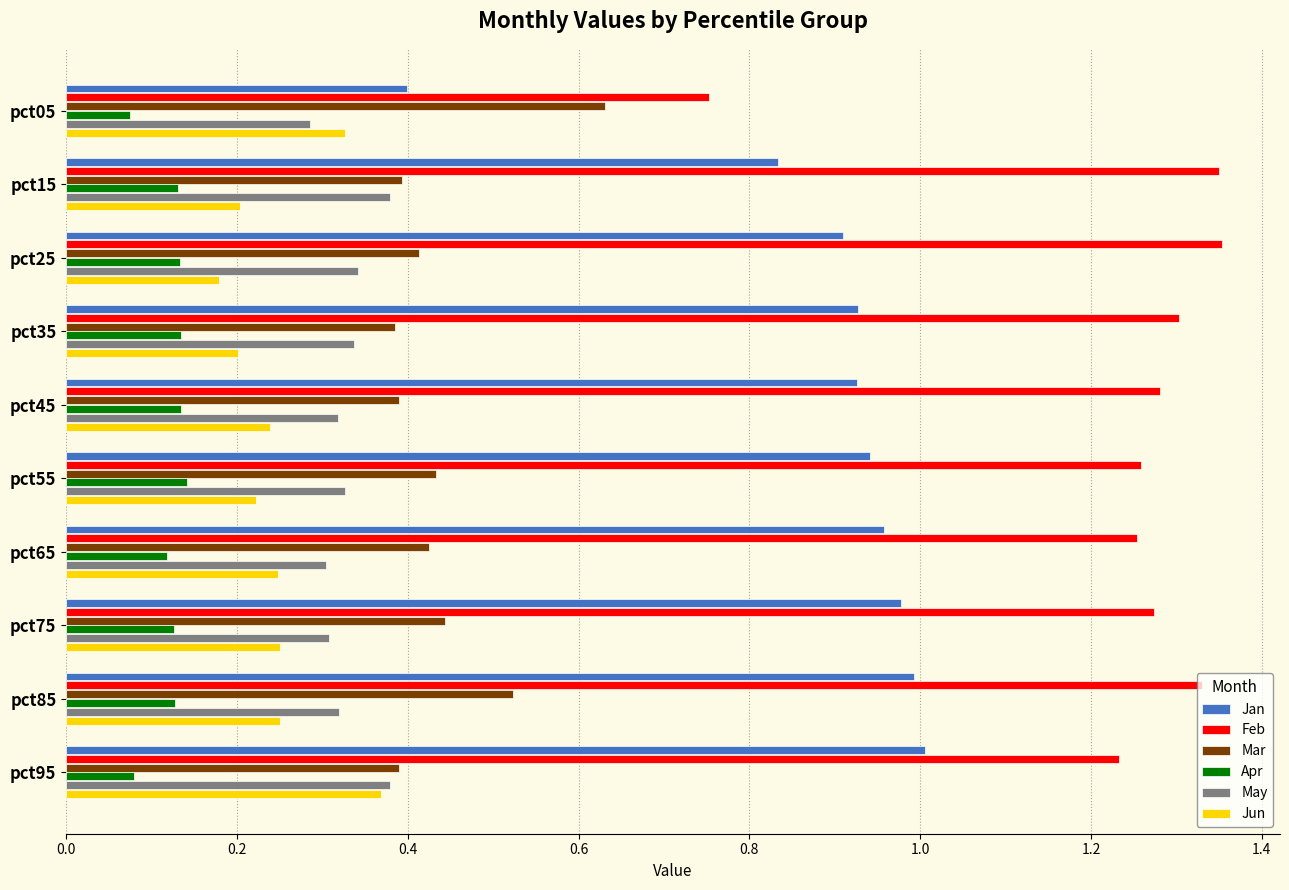

Which series changed the most between pct05 and pct95?

Jan